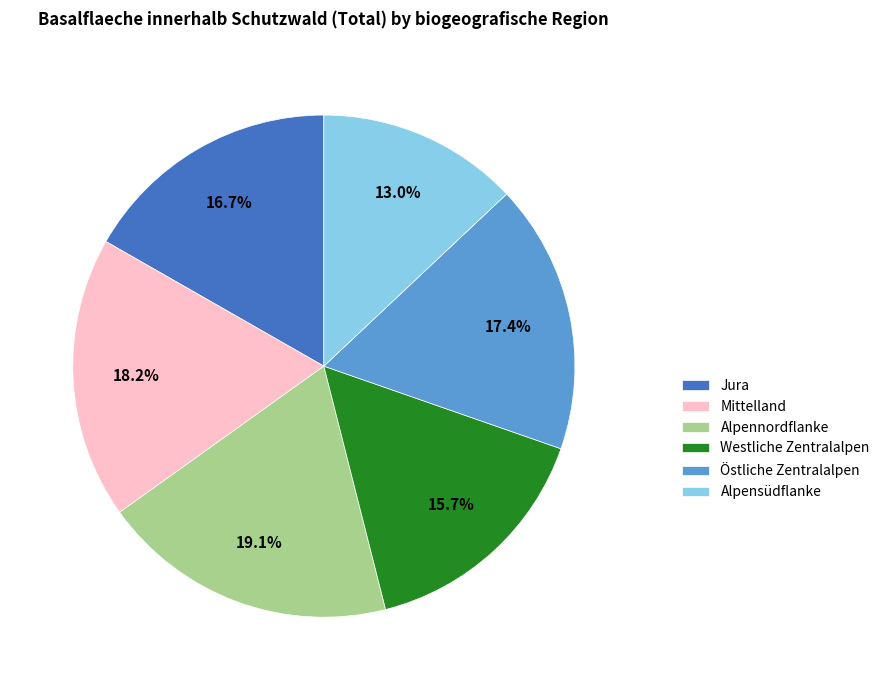

Is it true that Jura is 17% of the pie?

True